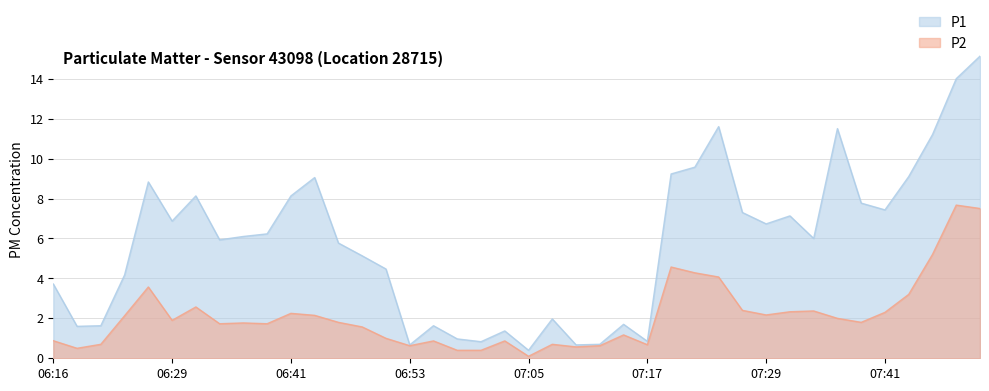

What is the difference between the maximum and second lowest values in the P2 series?

7.3